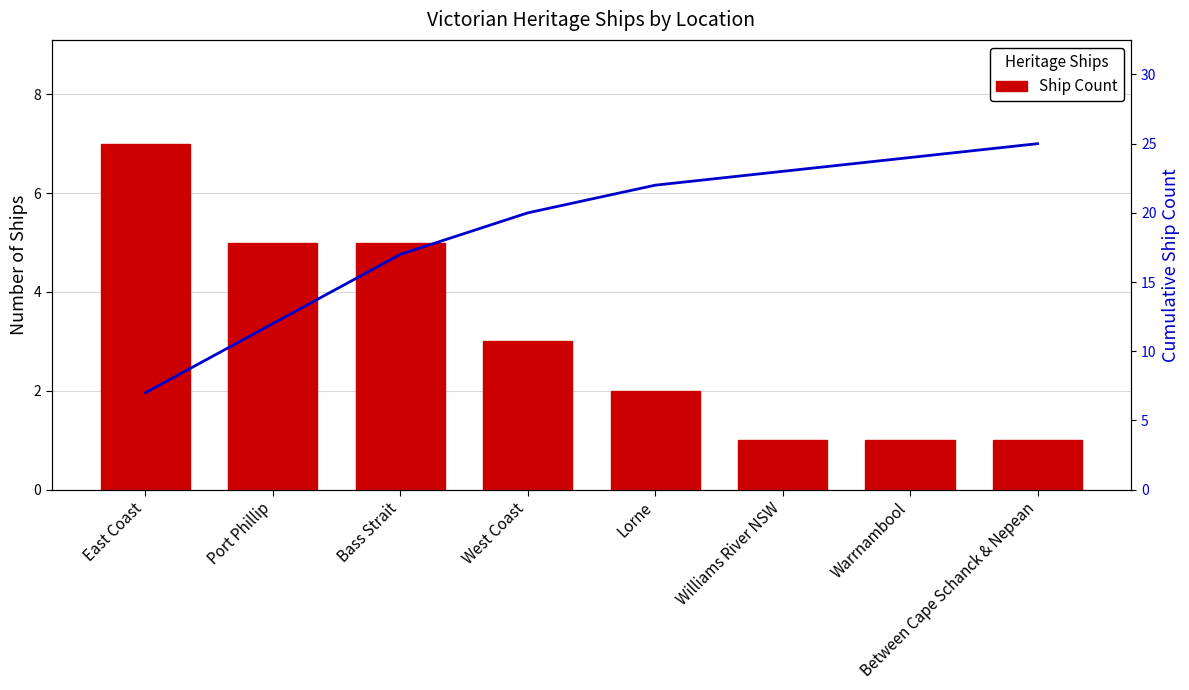

Which has a higher value, Bass Strait or Warrnambool?

Bass Strait